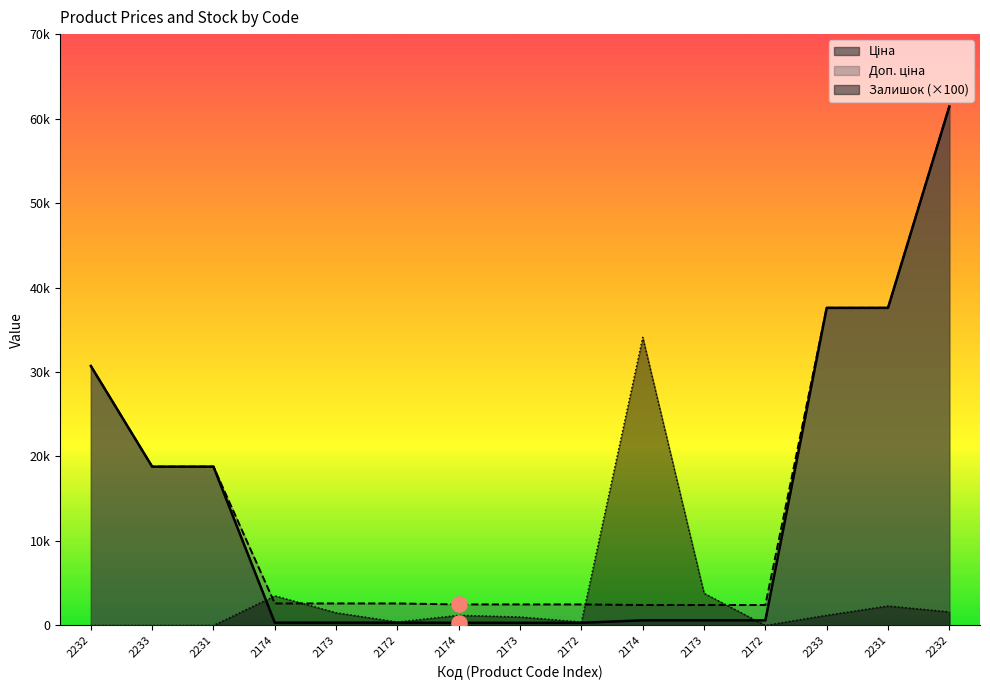

Which series reaches the minimum Y coordinate?

Залишок